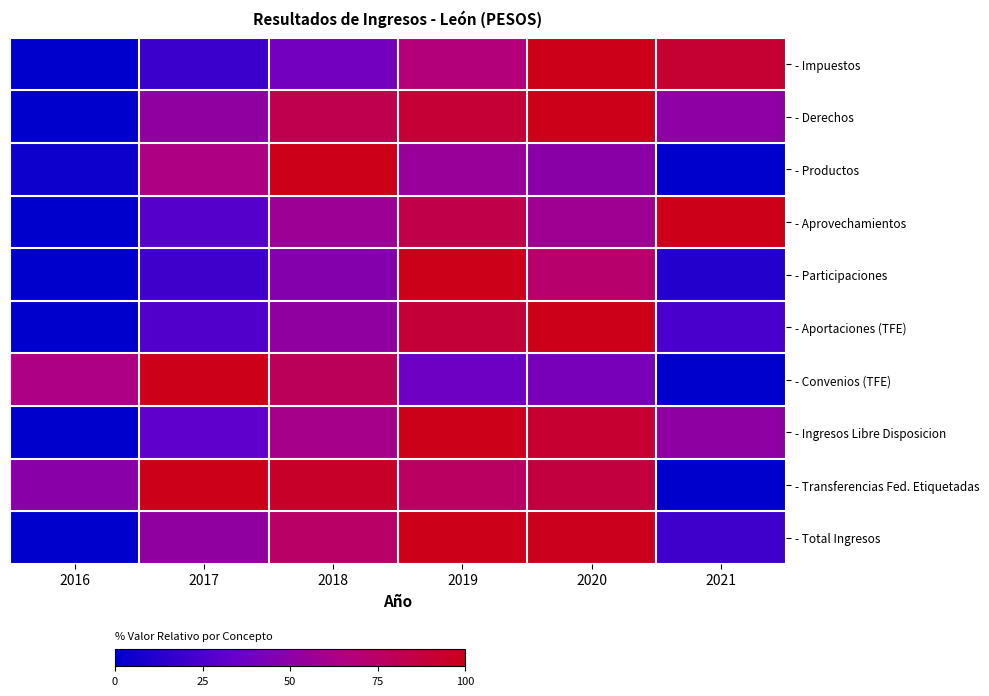

Reading left to right, extract all data points from this chart.

- Impuestos: 2016=0.0	2017=19.7	2018=39.4	2019=68.0	2020=100.0	2021=91.7
- Derechos: 2016=0.0	2017=51.7	2018=82.0	2019=90.5	2020=100.0	2021=50.9
- Productos: 2016=4.4	2017=65.1	2018=100.0	2019=55.4	2020=49.3	2021=0.0
- Aprovechamientos: 2016=0.0	2017=28.4	2018=57.3	2019=84.2	2020=58.8	2021=100.0
- Participaciones: 2016=0.0	2017=20.7	2018=46.8	2019=100.0	2020=73.4	2021=12.0
- Aportaciones (TFE): 2016=0.0	2017=26.7	2018=51.8	2019=89.8	2020=100.0	2021=24.3
- Convenios (TFE): 2016=64.2	2017=100.0	2018=78.8	2019=37.1	2020=42.0	2021=0.0
- Ingresos Libre Disposicion: 2016=0.0	2017=31.4	2018=61.3	2019=100.0	2020=92.4	2021=51.2
- Transferencias Fed. Etiquetadas: 2016=48.6	2017=100.0	2018=94.4	2019=76.2	2020=87.2	2021=0.0
- Total Ingresos: 2016=0.0	2017=51.7	2018=75.0	2019=100.0	2020=98.6	2021=21.5